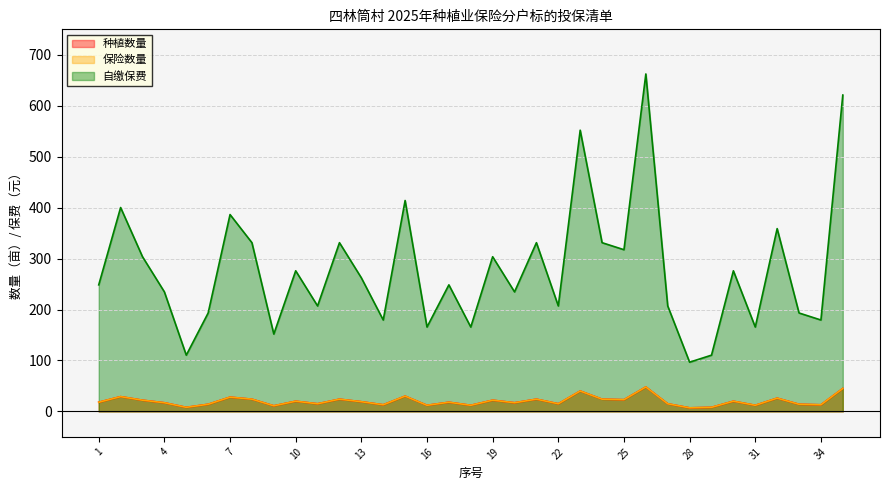

What is the difference between the maximum and minimum values in the 自缴保费 series?

565.8